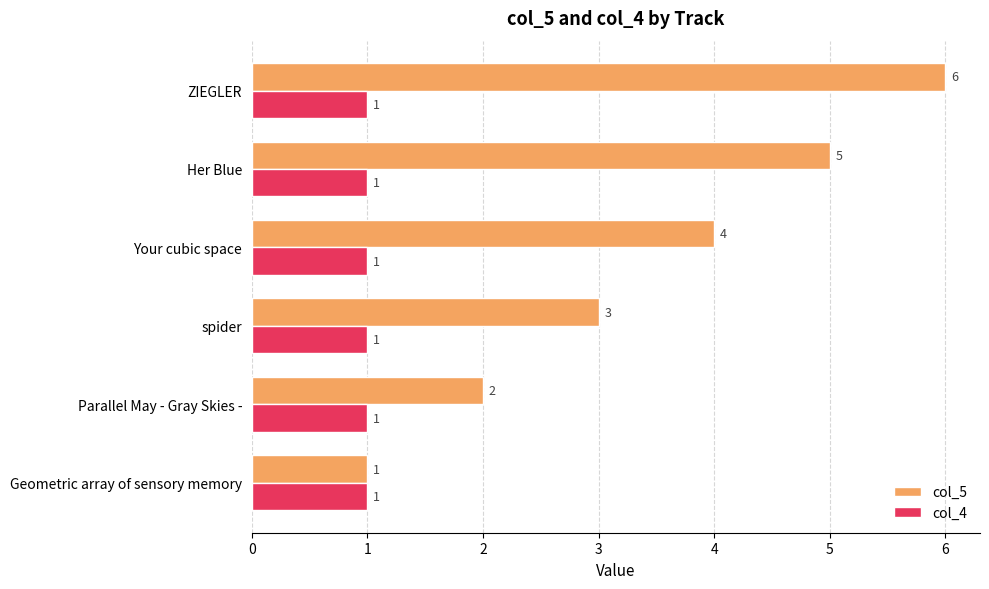

What is the maximum value shown in the chart?

6